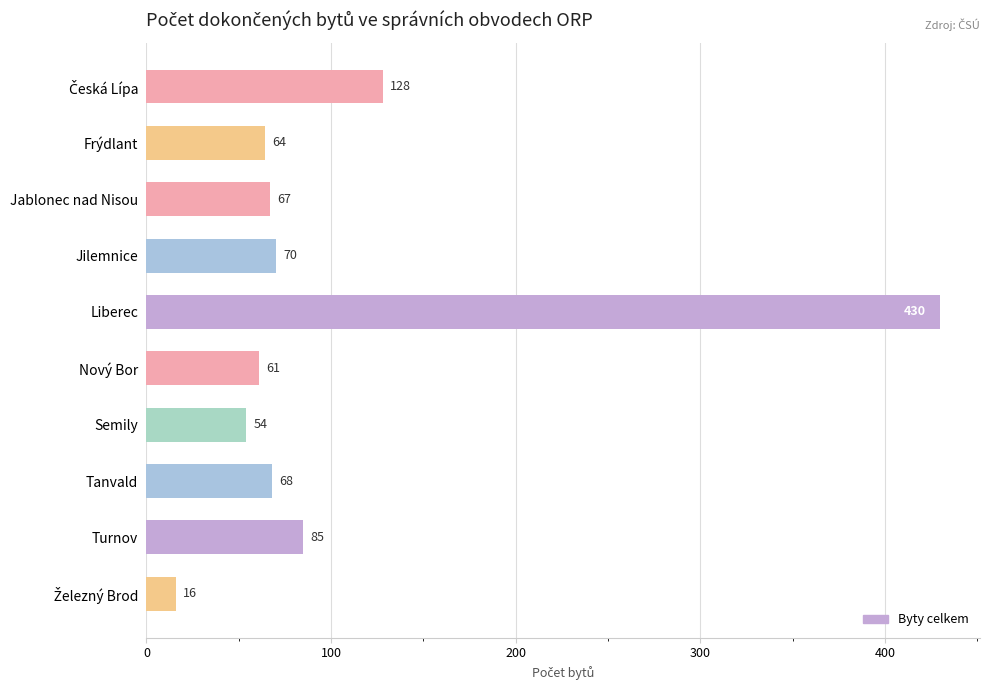

Count the number of categories in the chart.

10